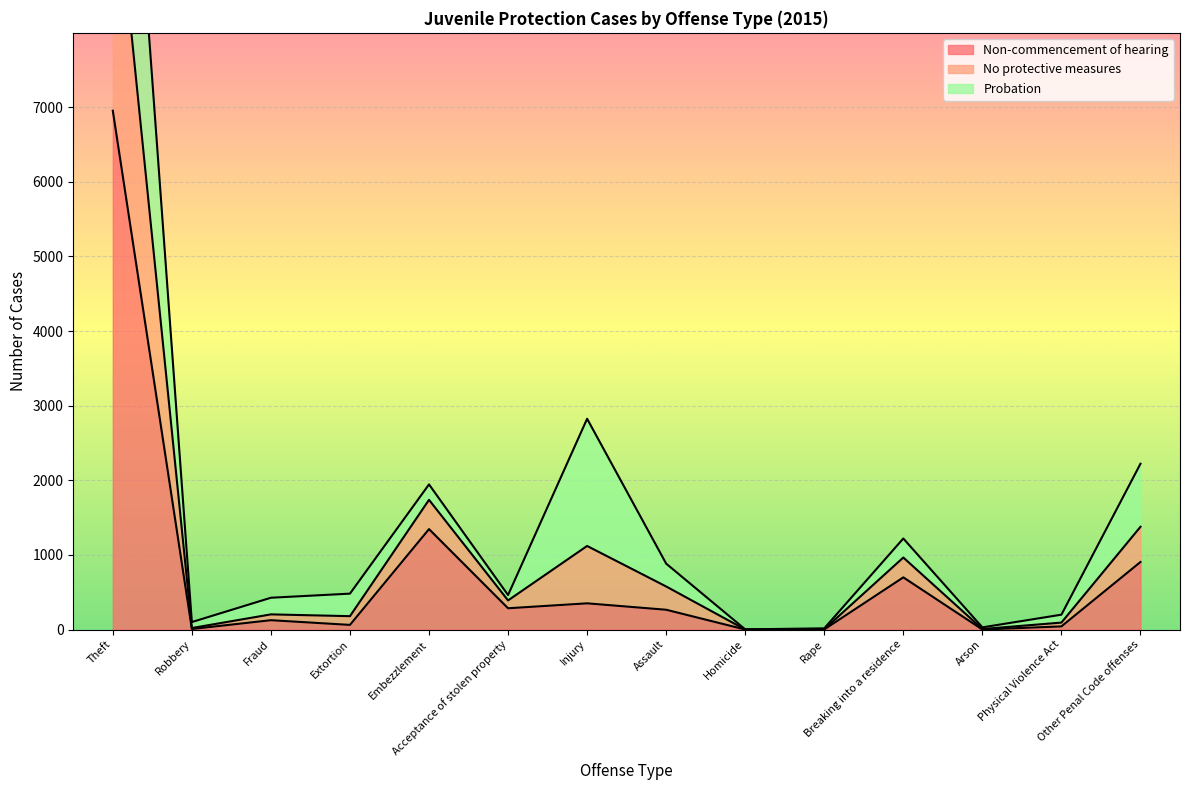

How many data points in Non-commencement of hearing are less than 265?

7